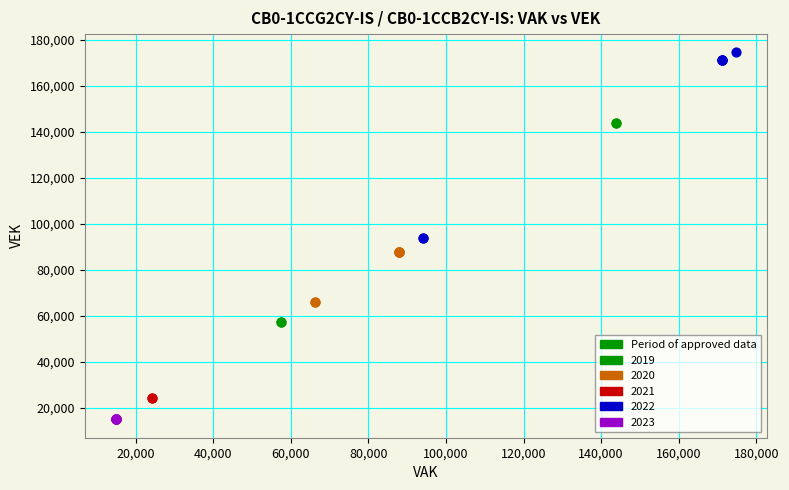

Which series reaches the maximum Y coordinate?

2022